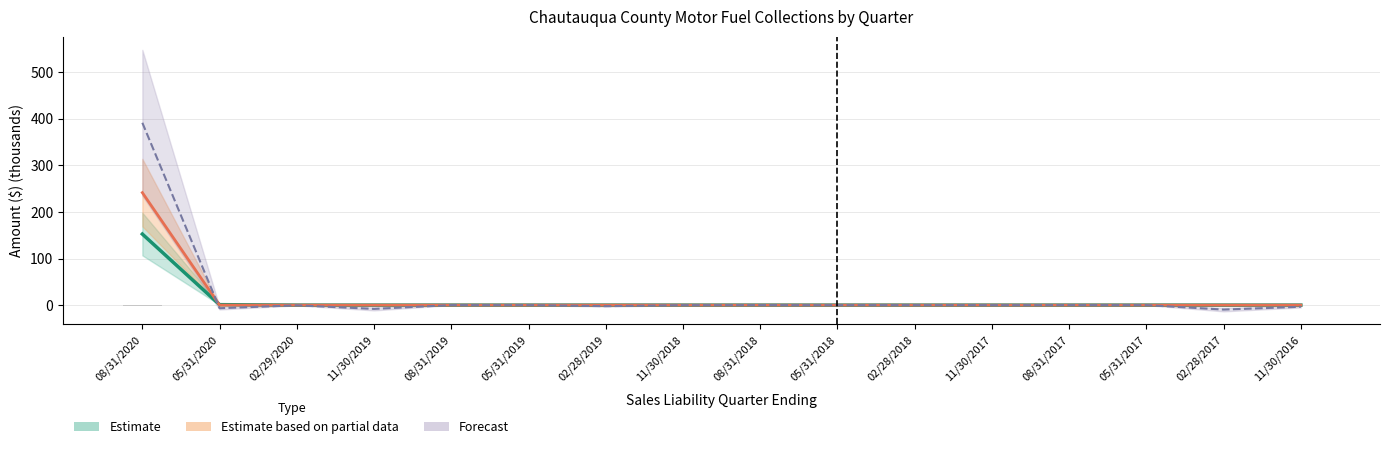

At how many categories does at least one series exceed 389?

1